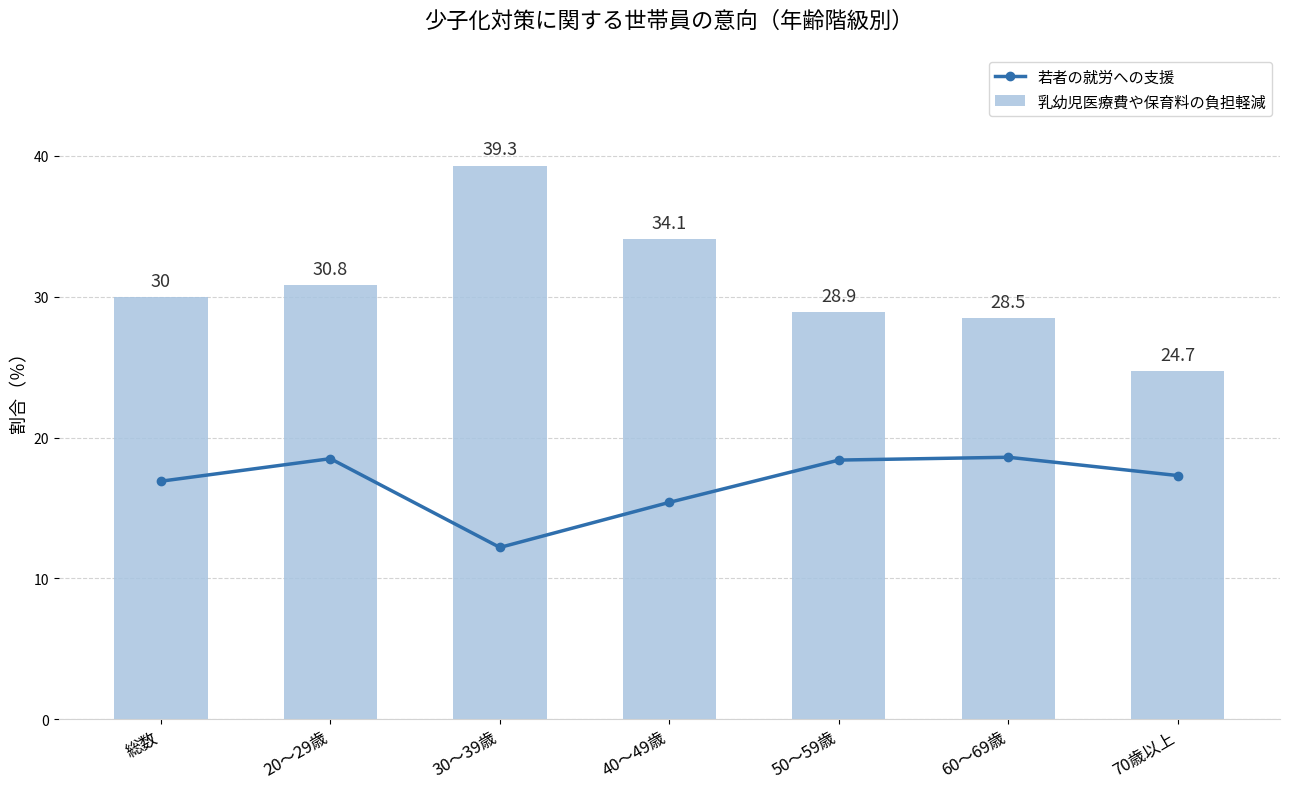

What is the value of the 若者の就労への支援 bar at the 3rd from the left?

12.2